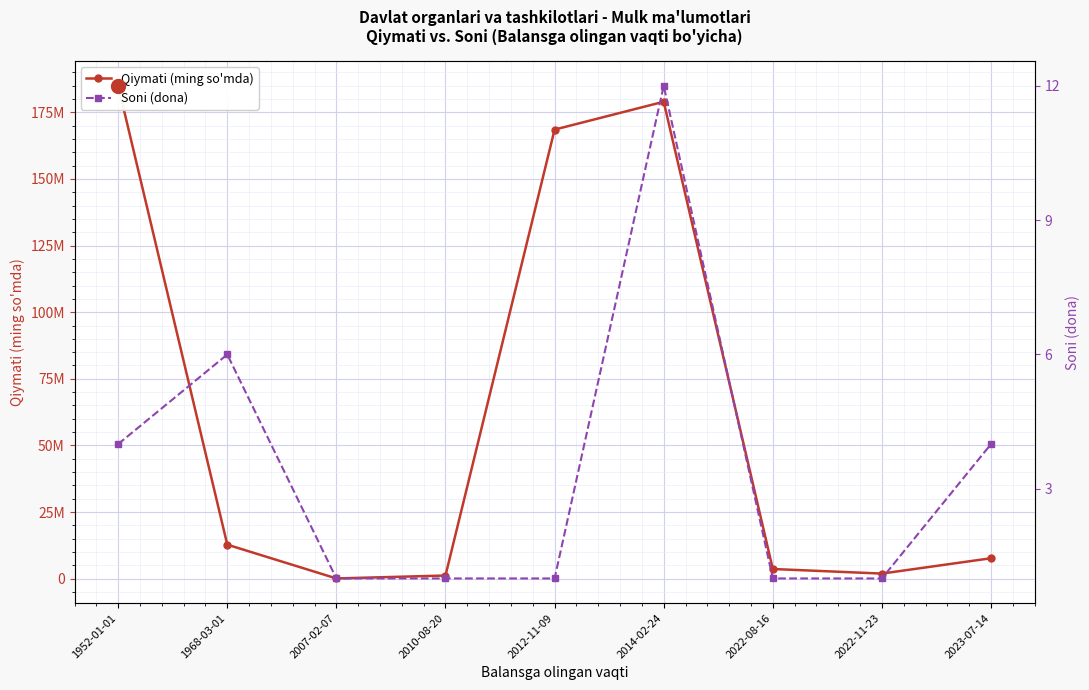

List the labels in order of Qiymati (ming so'mda) value, largest first.

1952-01-01, 2014-02-24, 2012-11-09, 1968-03-01, 2023-07-14, 2022-08-16, 2022-11-23, 2010-08-20, 2007-02-07